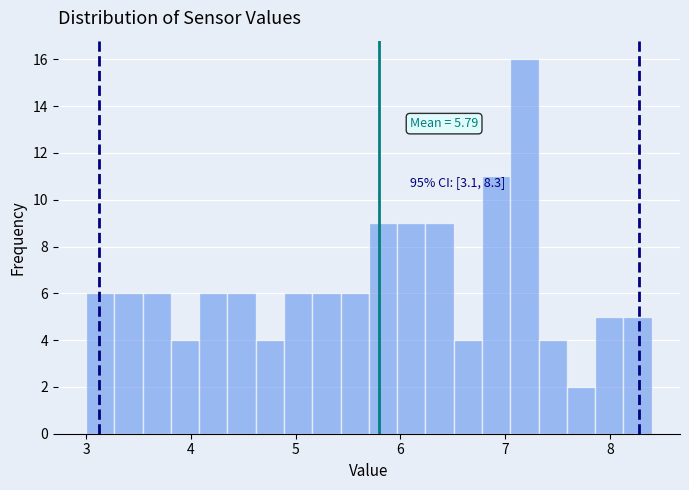

Read against the x-axis, roughly where is the centre of the tallest bar?

7.2